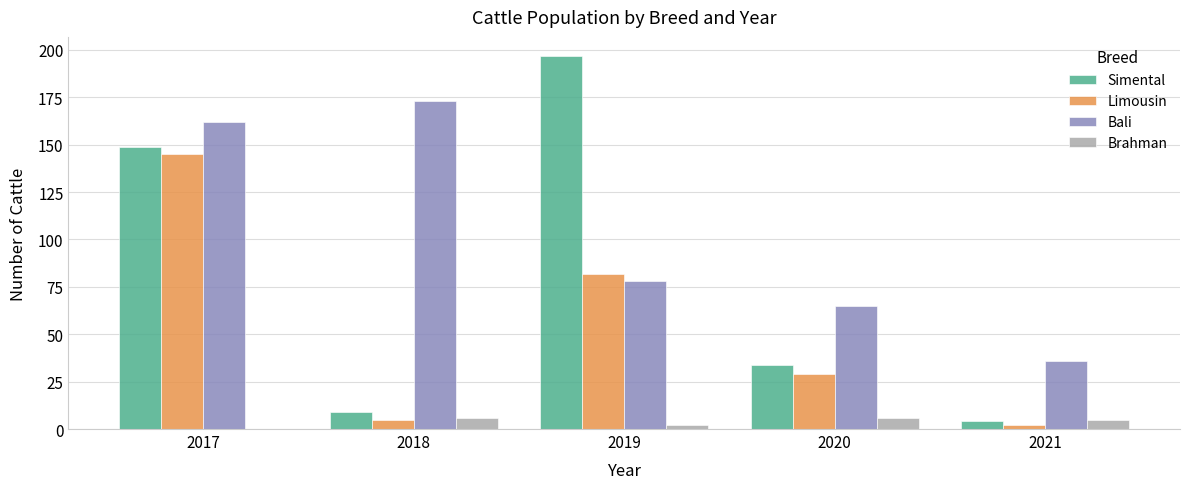

Is it true that Bali equals 62 at 2017?

False